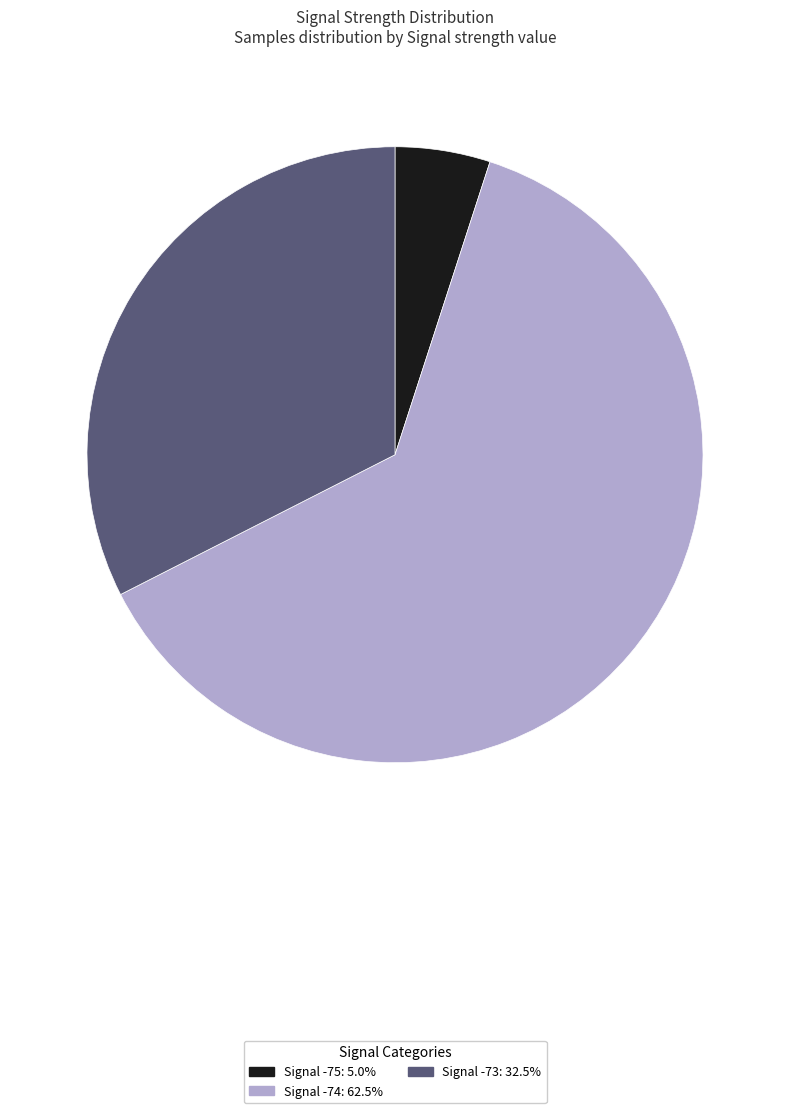

Does any single category account for the majority?

Yes